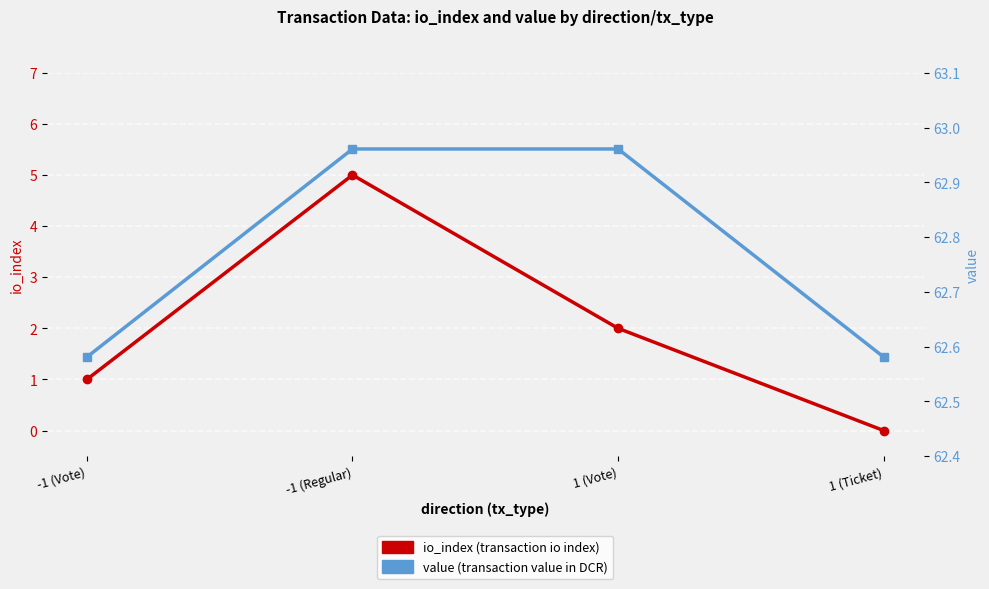

Rank the series at 1 (Vote) from highest to lowest value.

value, io_index